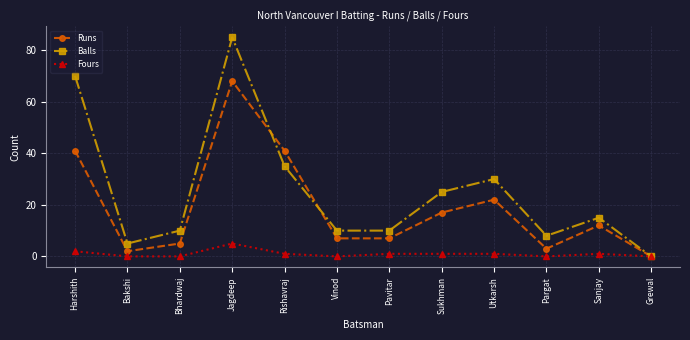

True or false: Balls has more than 1 interior local peaks.

True